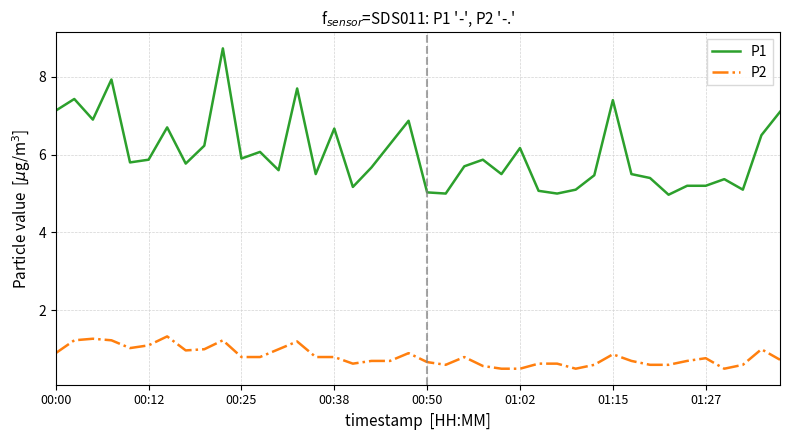

Which series has the widest spread of values?

P1